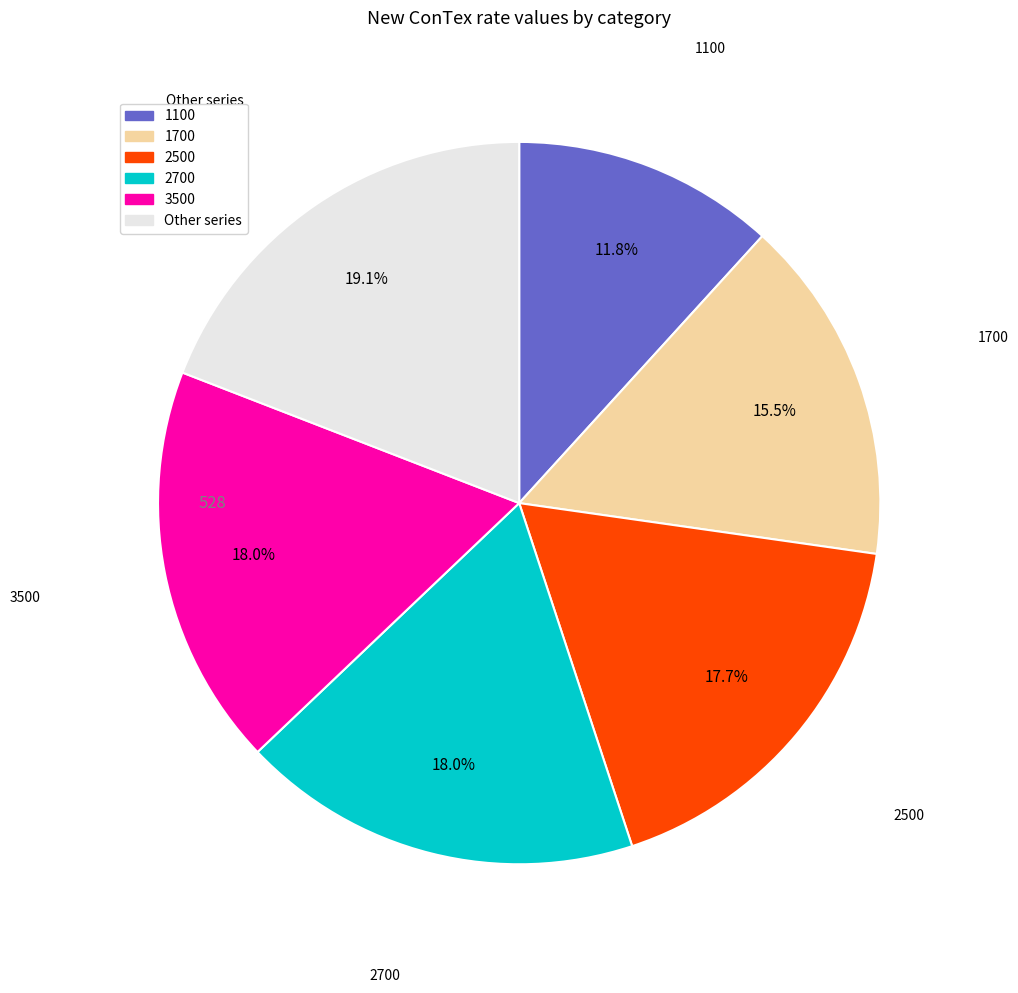

Is there a majority slice in this chart?

No